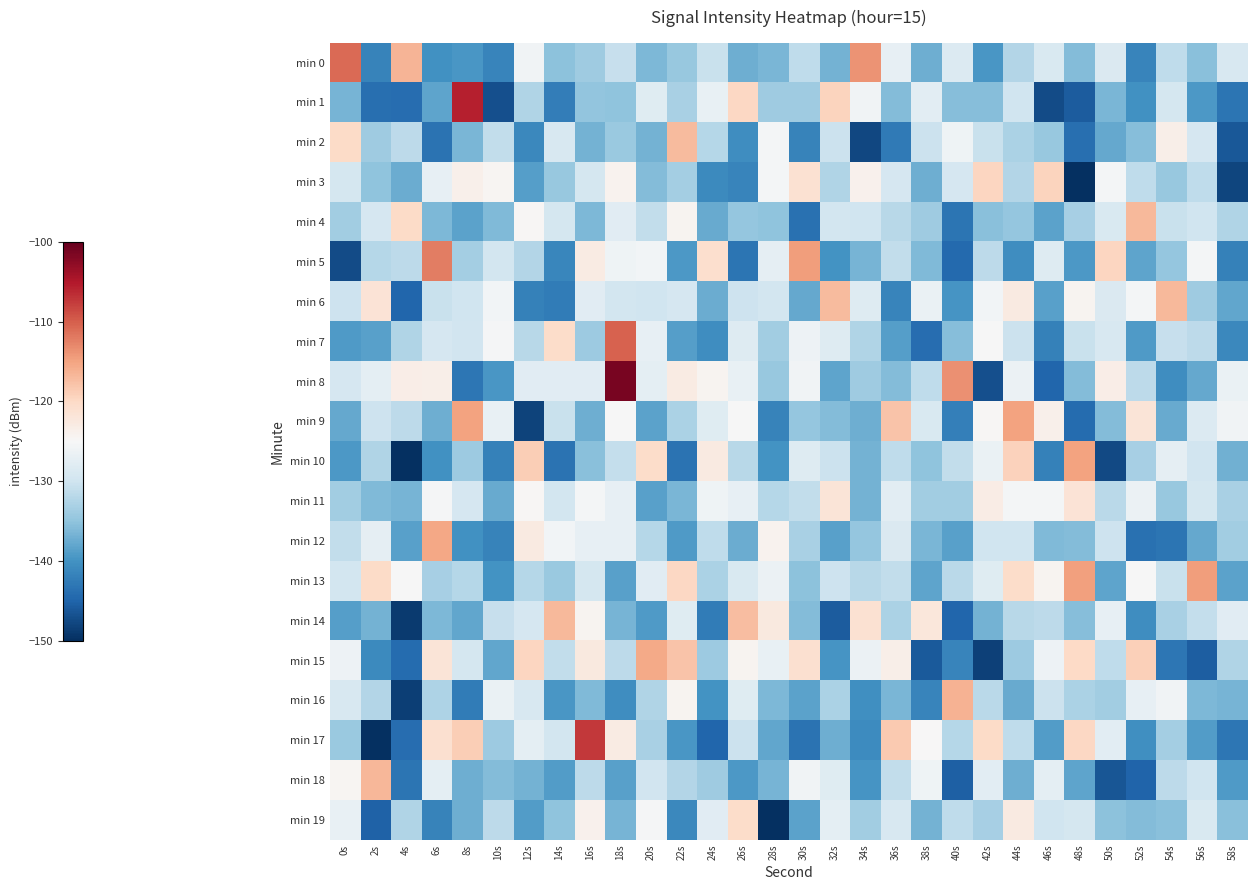

Which category has the lowest value across all series?

4s